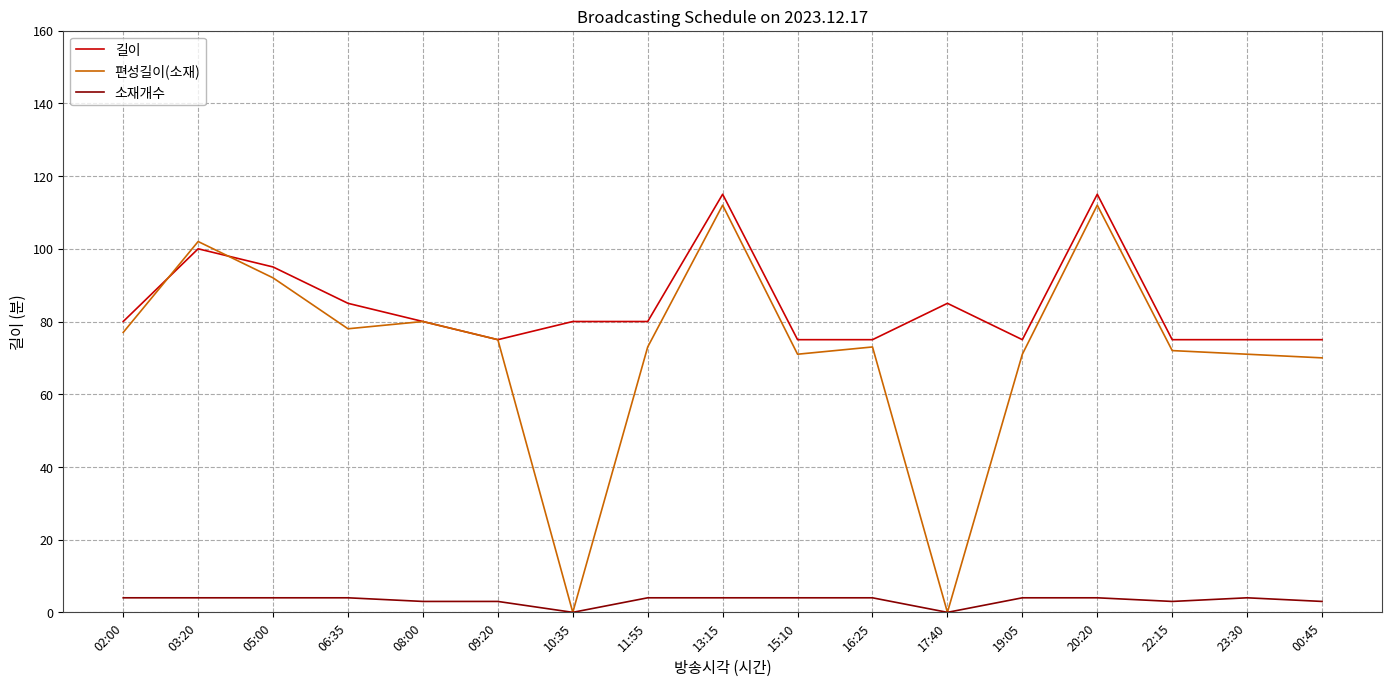

What position from the right is 13:15?

9